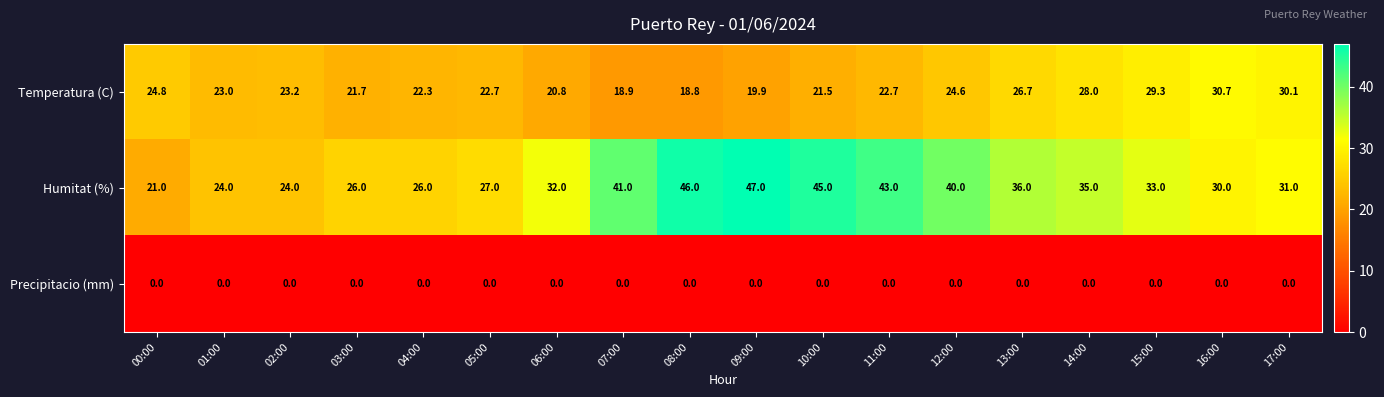

What is the maximum value shown in the chart?

47.0